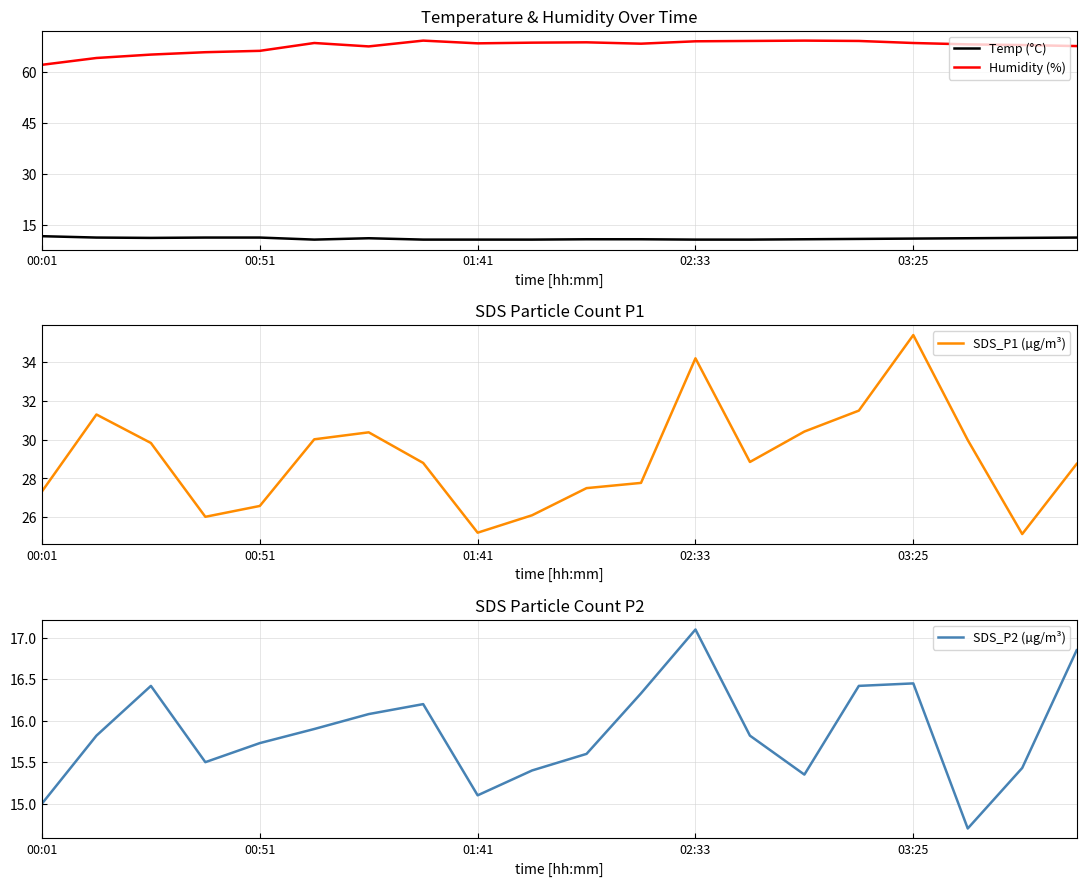

What is the difference between the second highest and minimum values in the Humidity (%) series?

7.1